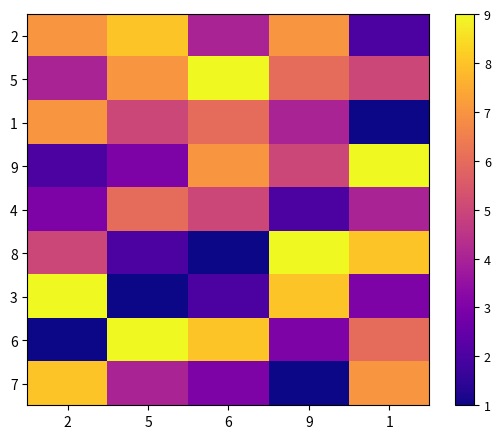

Rank the series at 1 from highest to lowest value.

9, 8, 7, 6, 5, 4, 3, 2, 1